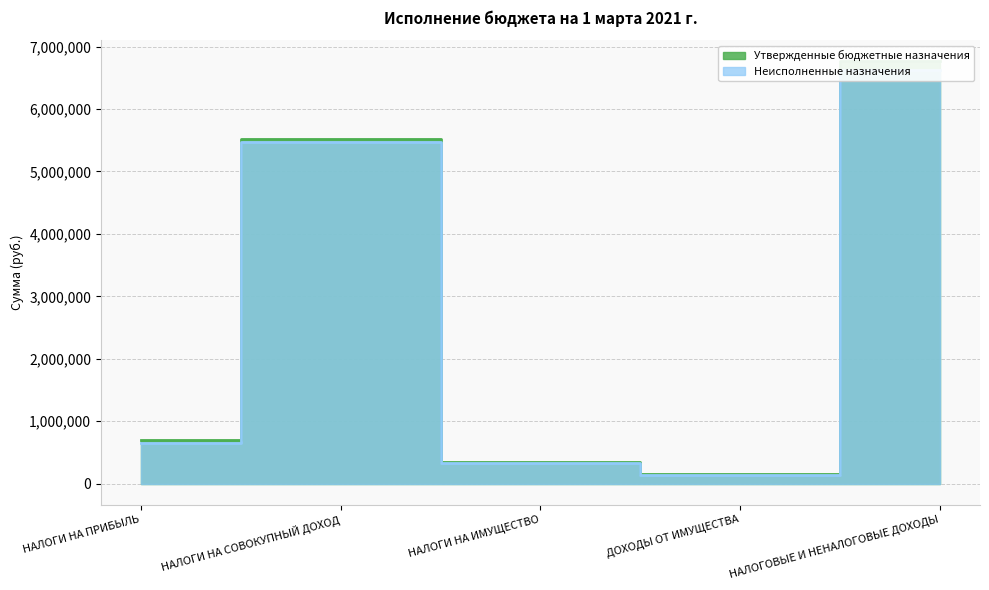

Which series changed the most between НАЛОГИ НА СОВОКУПНЫЙ ДОХОД and НАЛОГОВЫЕ И НЕНАЛОГОВЫЕ ДОХОДЫ?

Утвержденные бюджетные назначения